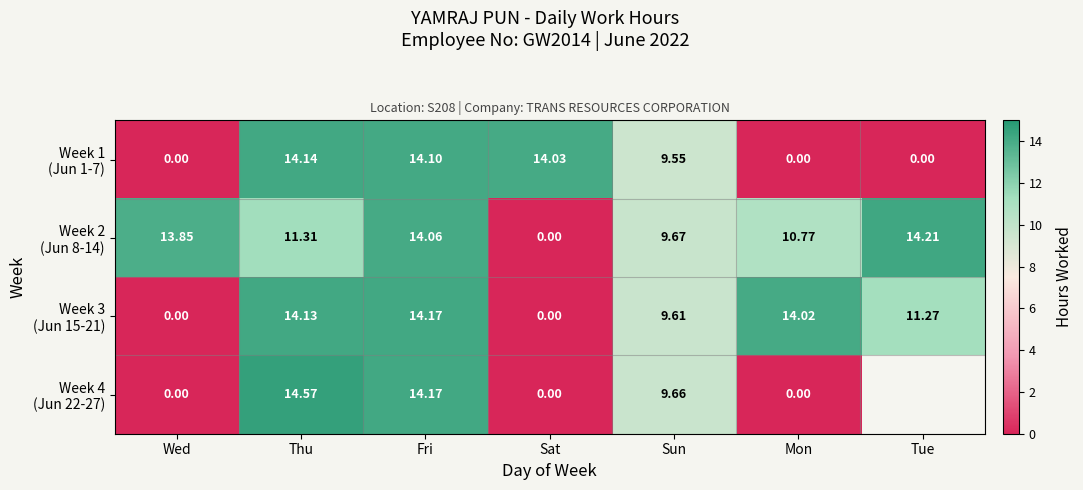

Is the value of Week 1 (Jun 1-7) at Sat greater than the value of Week 4 (Jun 22-27) at Sat?

Yes